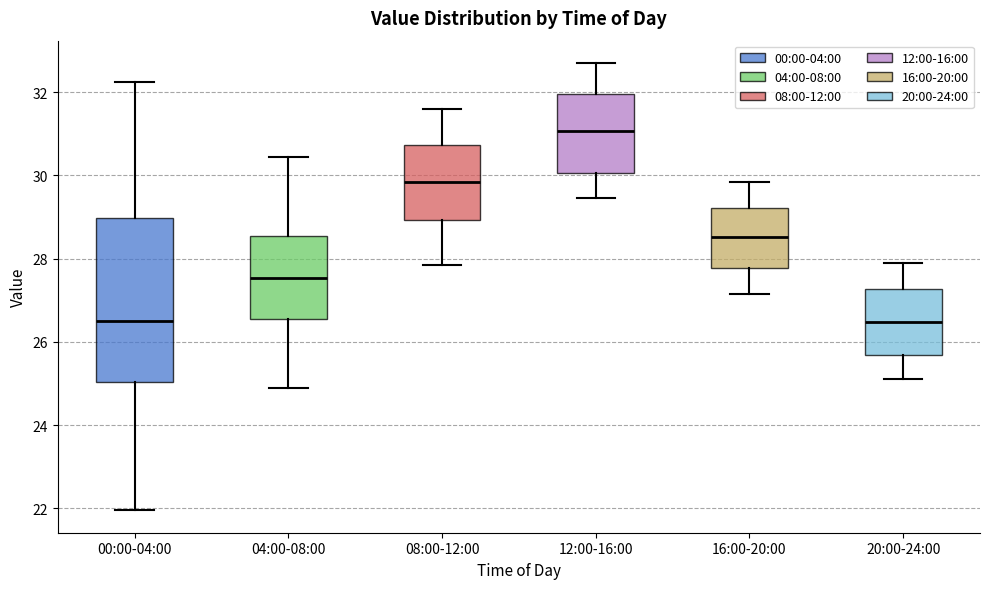

Comparing the boxes themselves (not the whiskers), which one is the tallest?

00:00-04:00